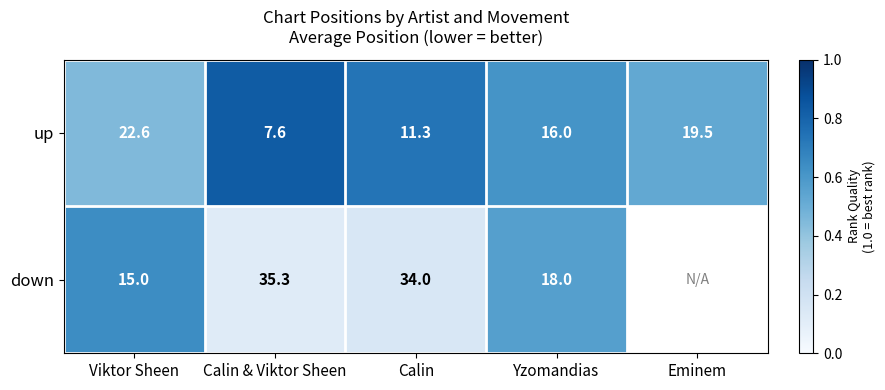

What is the total value across all series at Calin & Viktor Sheen?

42.9